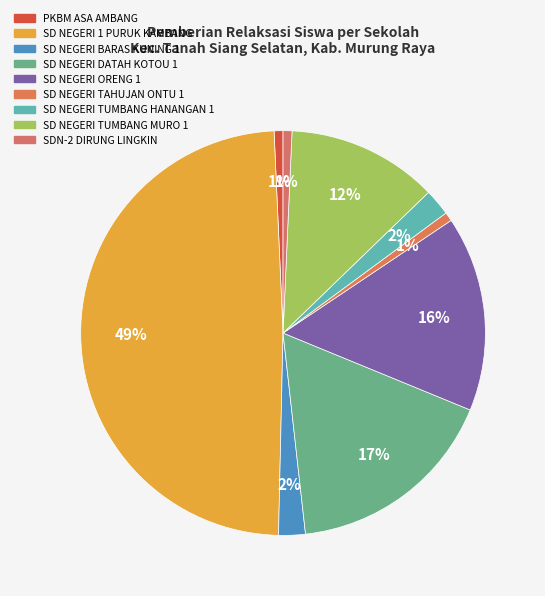

How many slices are in this pie chart?

9